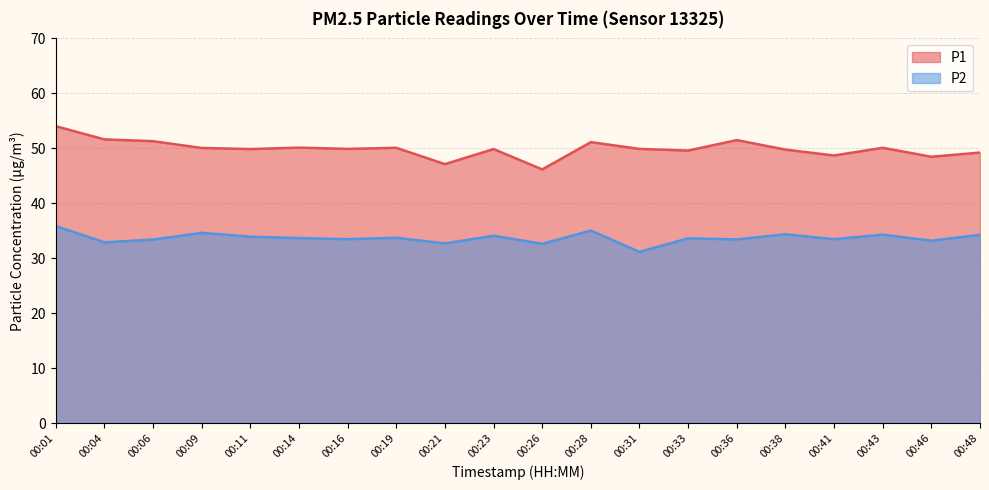

Which series has the largest range (max minus min)?

P1